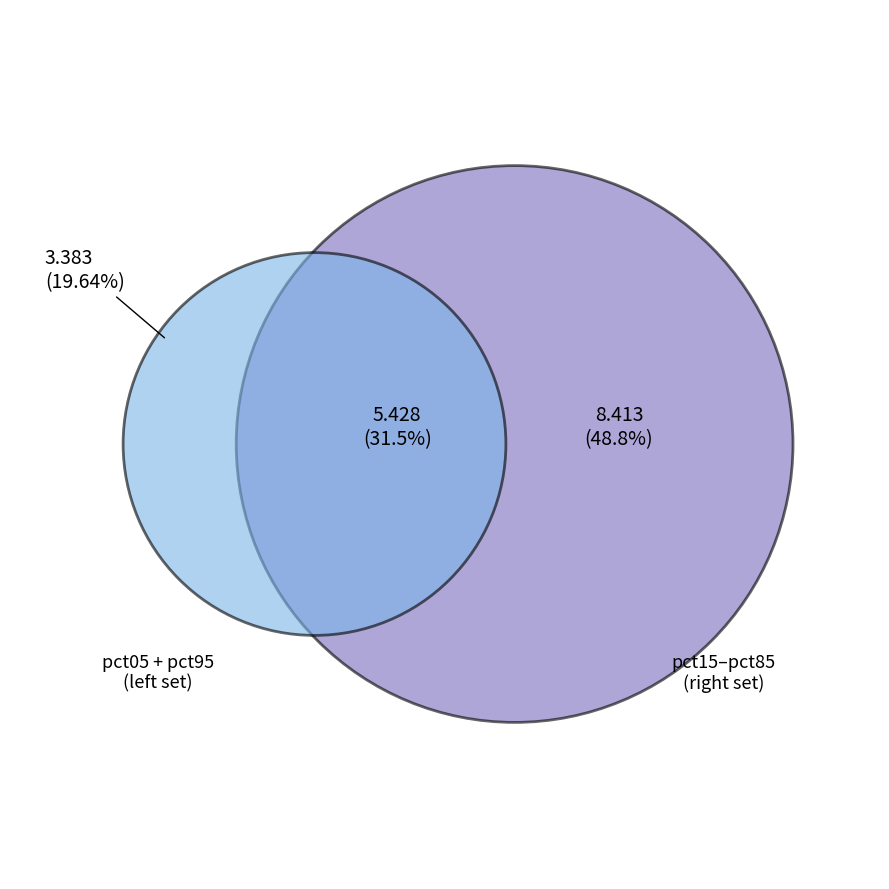

Is there a majority slice in this chart?

No